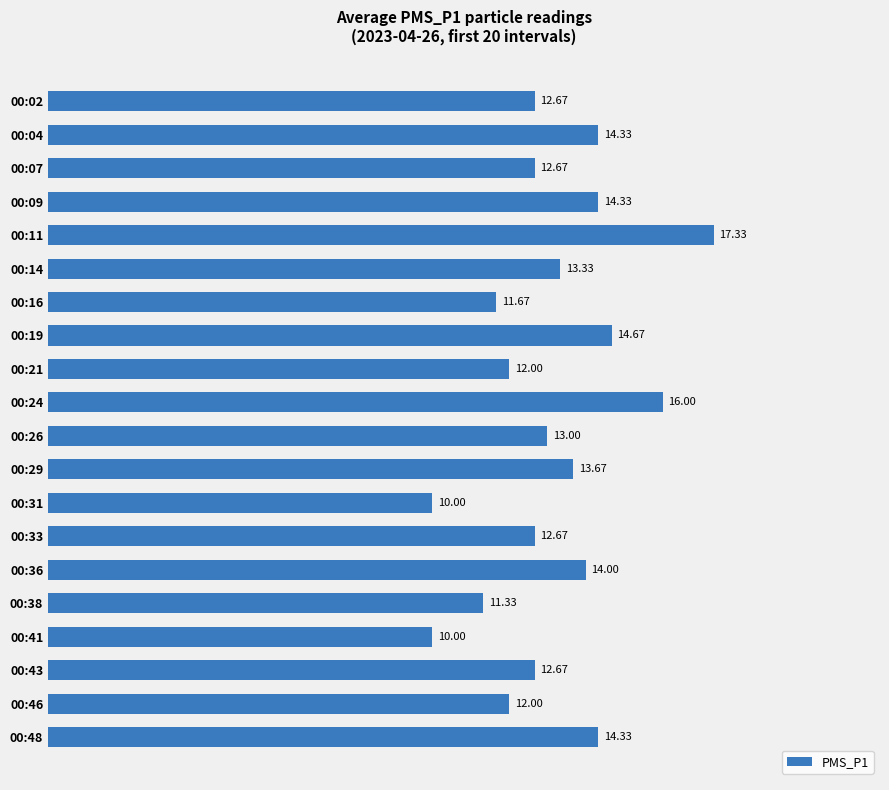

What is the ratio of the value at 00:46 to the value at 00:36?

0.9